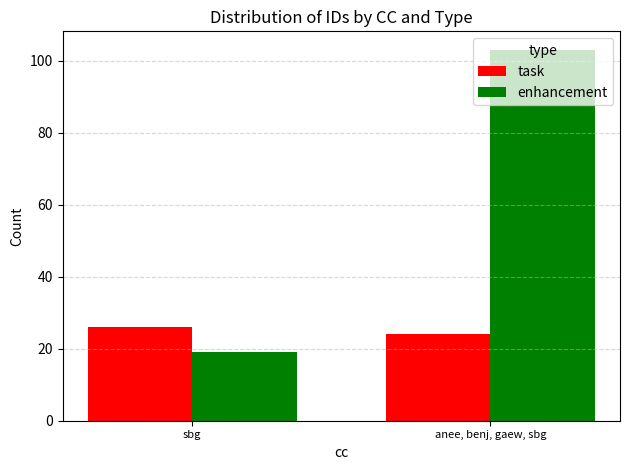

What is the highest value of the enhancement series?

103